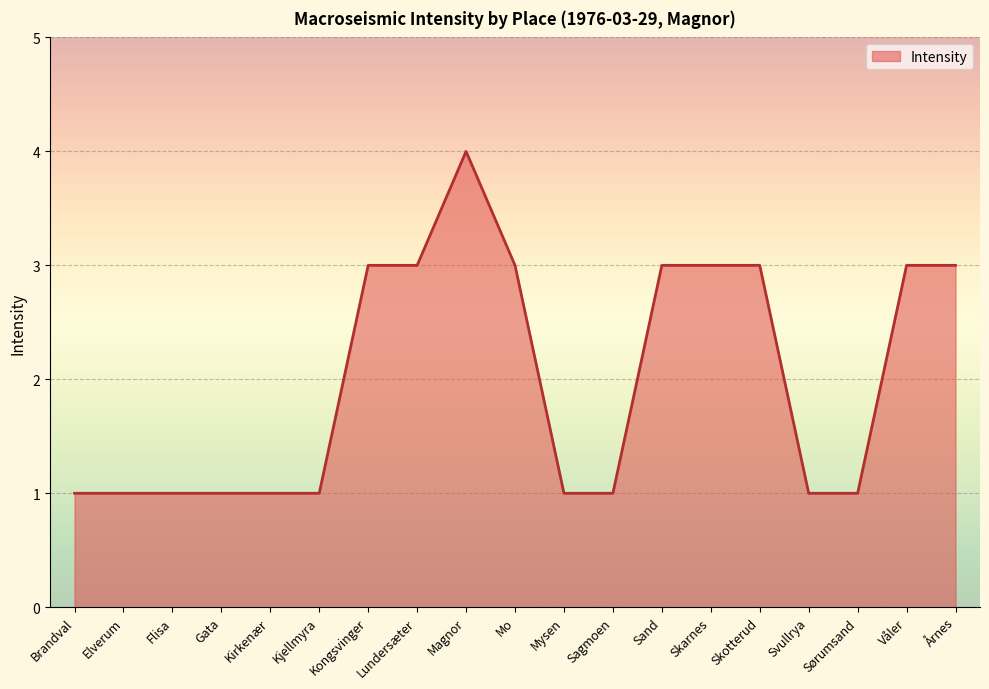

Reading left to right, list all the values displayed in this chart.

1	1	1	1	1	1	3	3	4	3	1	1	3	3	3	1	1	3	3